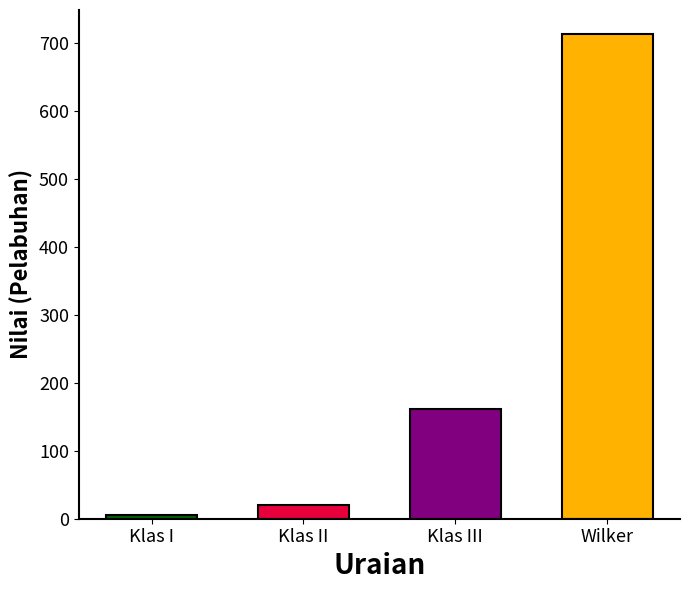

What is the value of the 4th bar from the left?

713